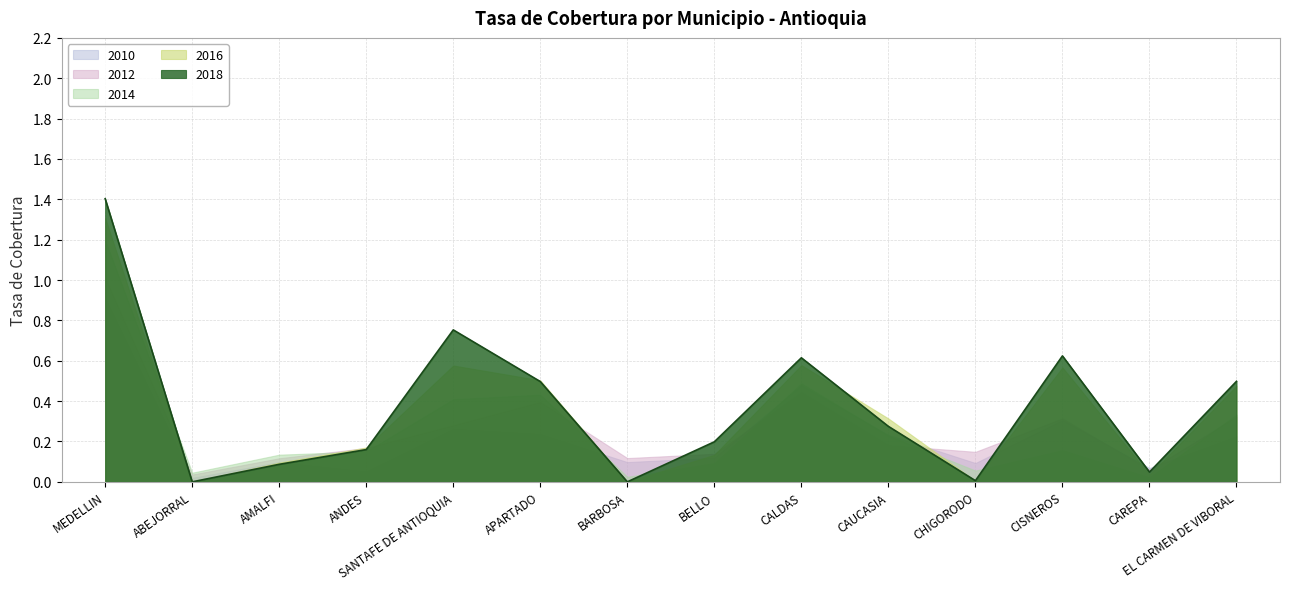

What is the label of the 3rd point from the left?

AMALFI